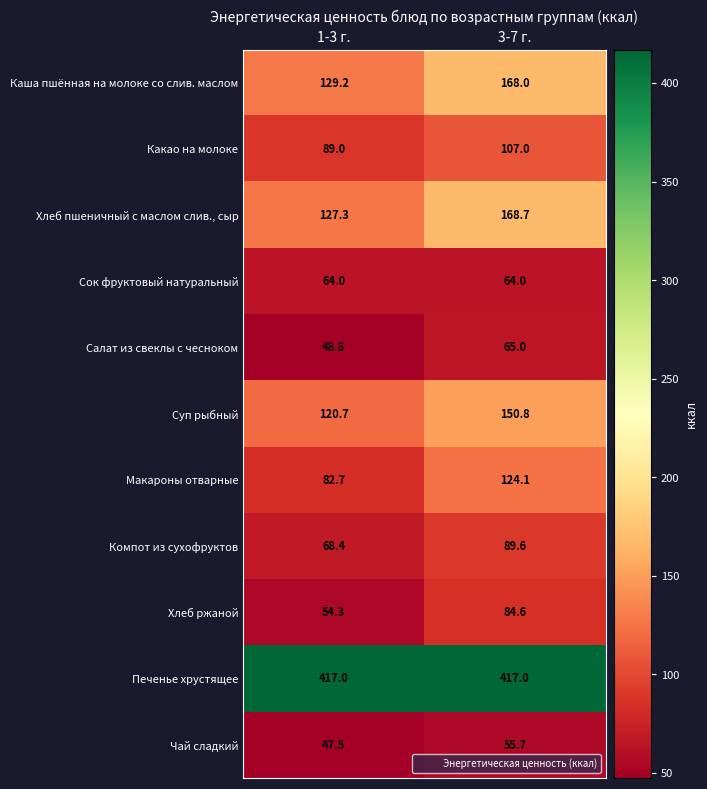

What is the difference between the highest and lowest values at 1-3 г.?

369.5